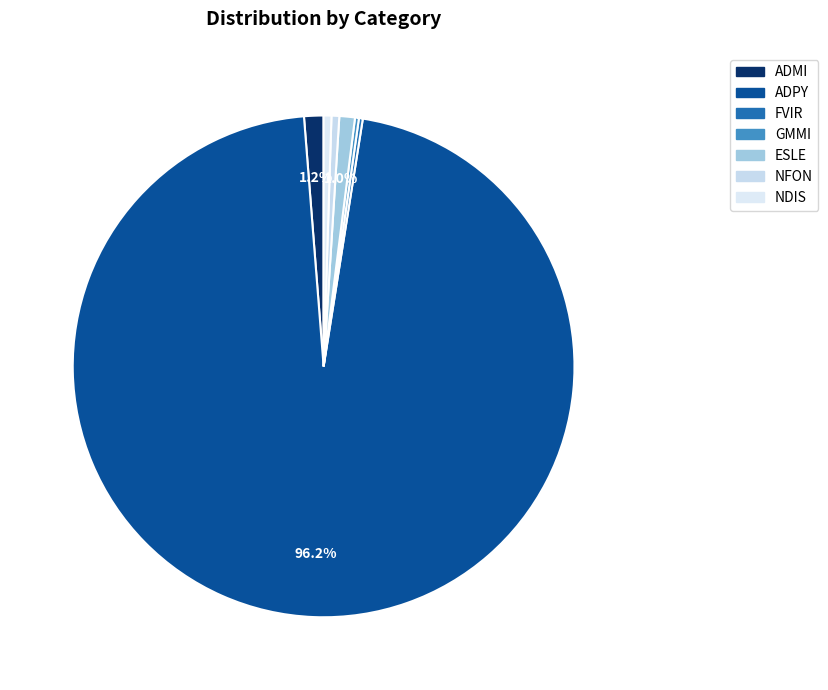

Is it true that GMMI is 10% of the pie?

False